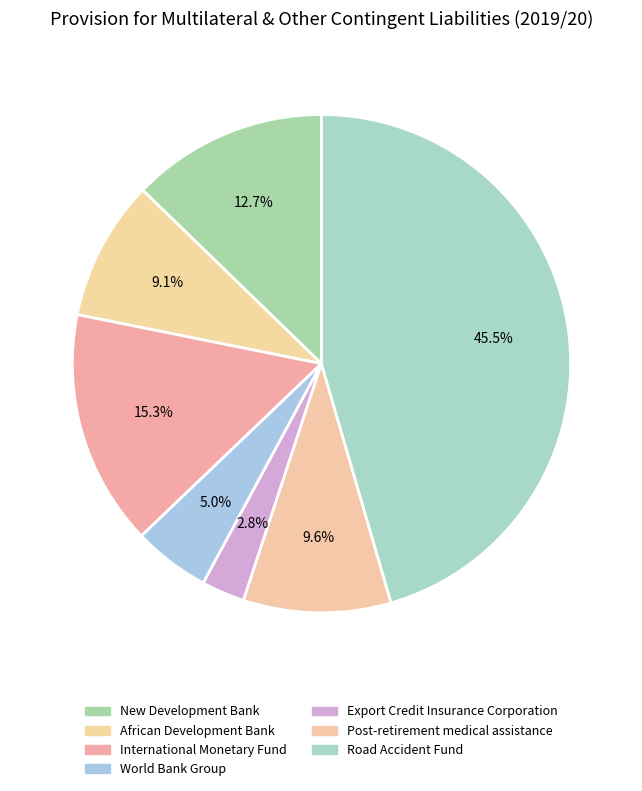

Rank the categories by value from highest to lowest.

Road Accident Fund, International Monetary Fund, New Development Bank, Post-retirement medical assistance, African Development Bank, World Bank Group, Export Credit Insurance Corporation